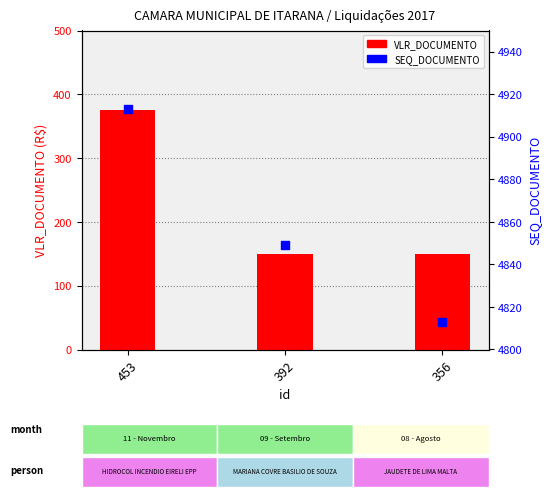

Which series reaches the minimum Y coordinate?

VLR_DOCUMENTO